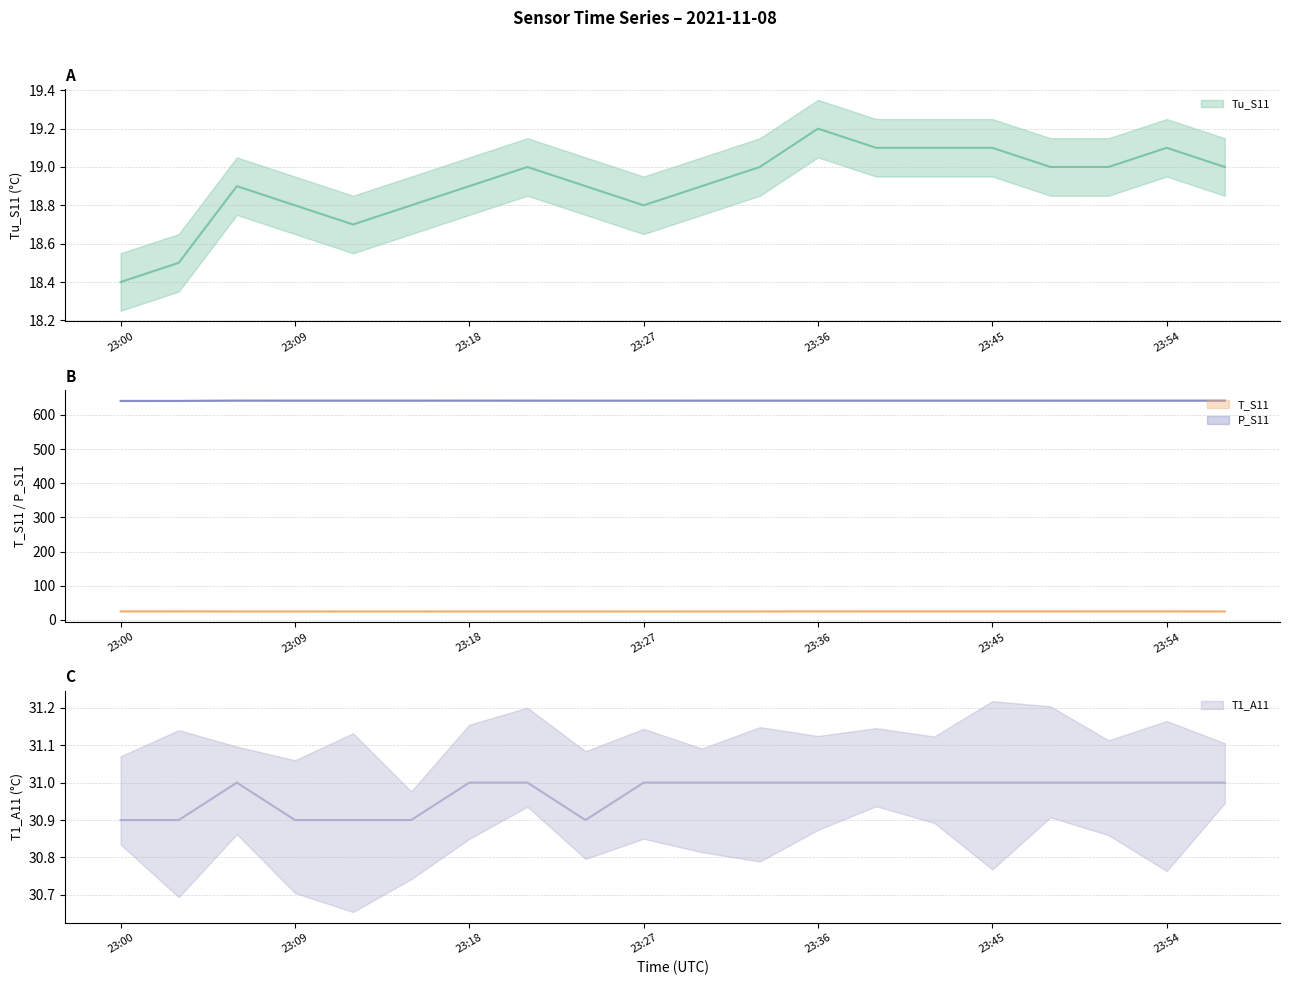

The Tu_S11 series shows 4.1 at 23:21. True or false?

False